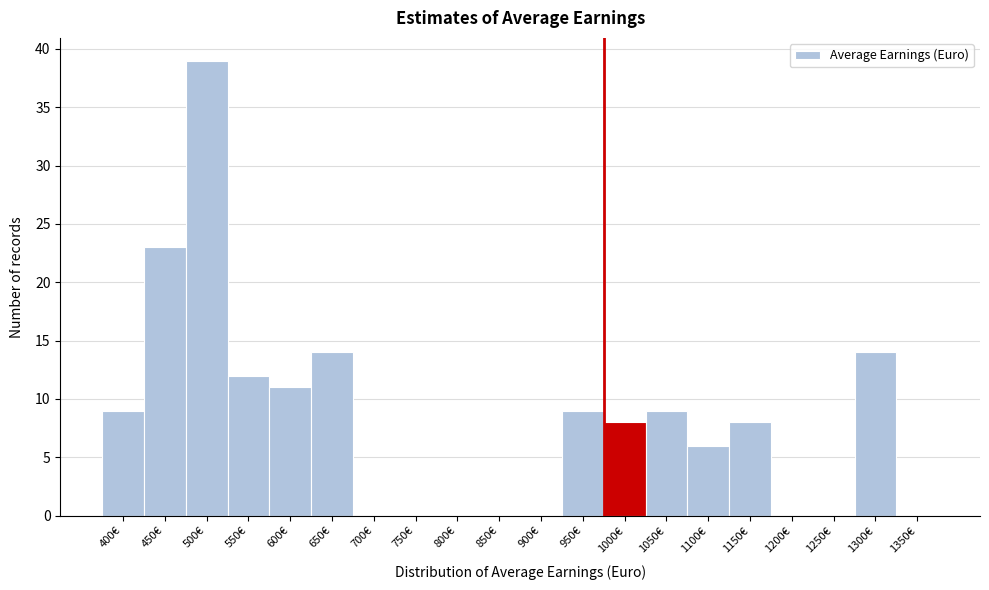

Reading left to right, list all the values displayed in this chart.

400€=9	450€=23	500€=39	550€=12	600€=11	650€=14	700€=0	750€=0	800€=0	850€=0	900€=0	950€=9	1000€=8	1050€=9	1100€=6	1150€=8	1200€=0	1250€=0	1300€=14	1350€=0